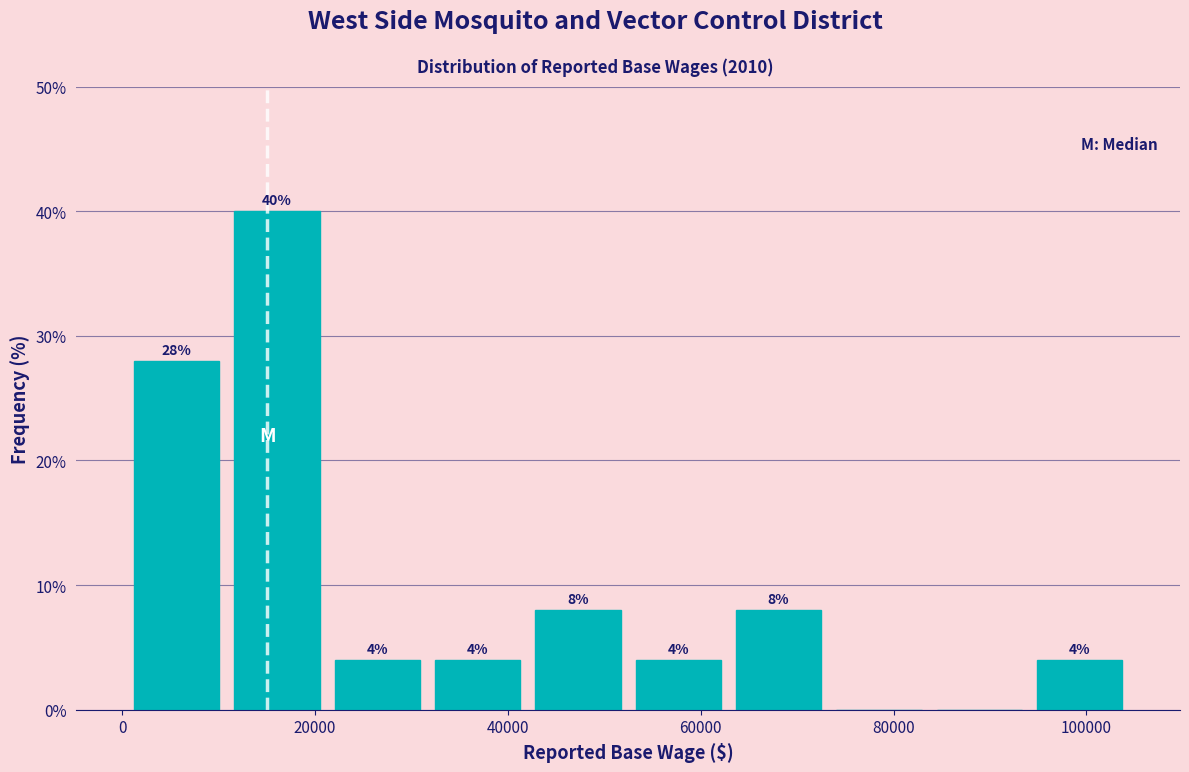

Over which range of the x-axis is the bar tallest?

10000 to 22000